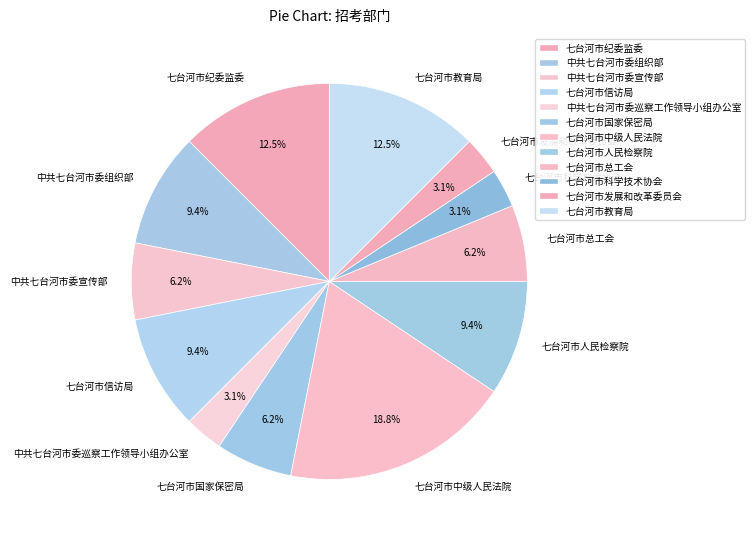

Which category has the biggest portion of the pie?

七台河市中级人民法院